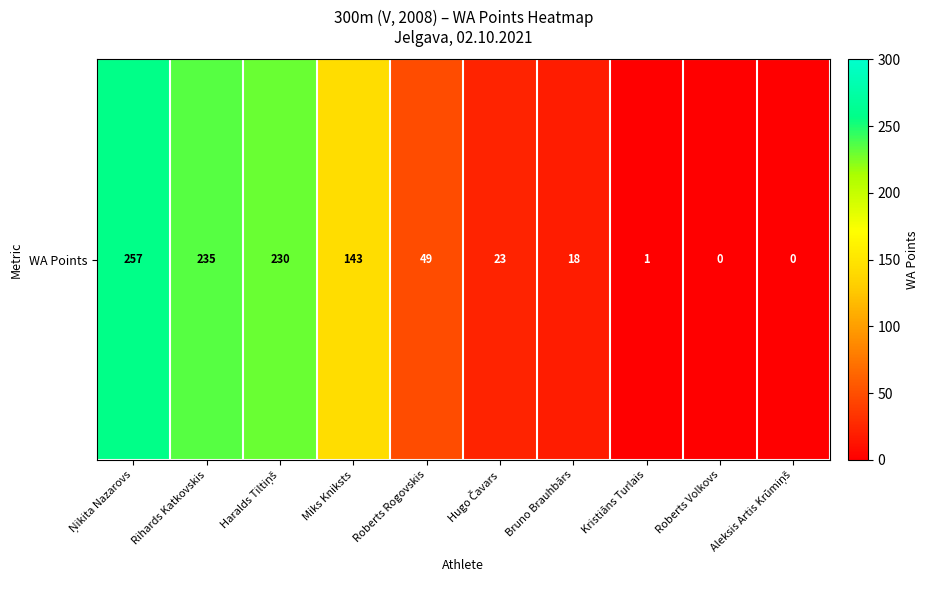

Count the number of categories in the chart.

10